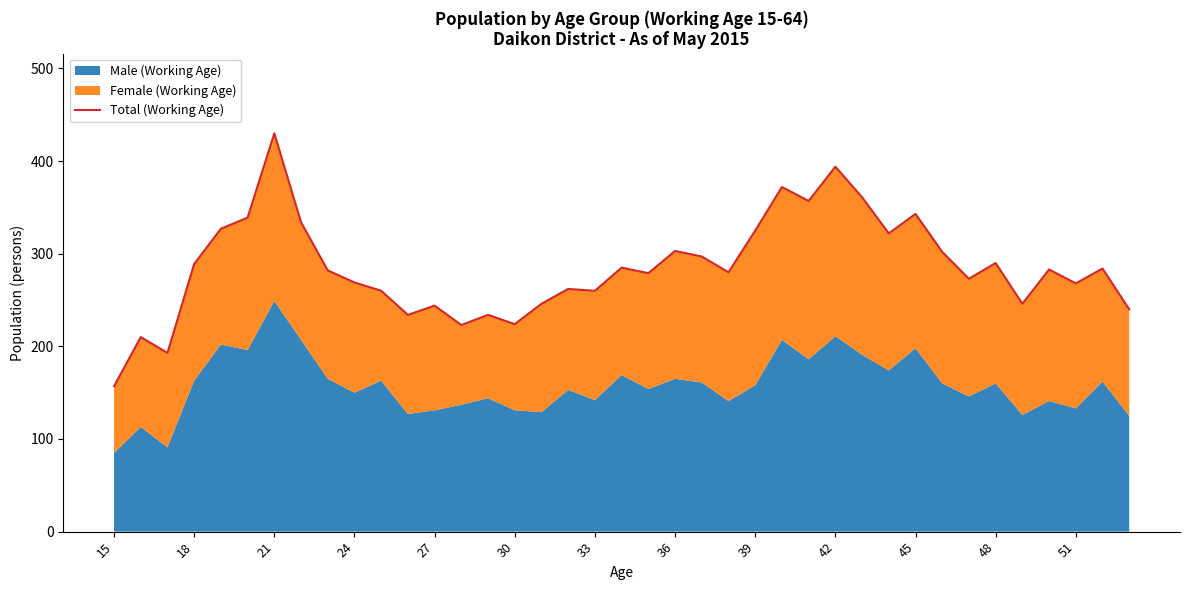

Count the number of values greater than 282.

19